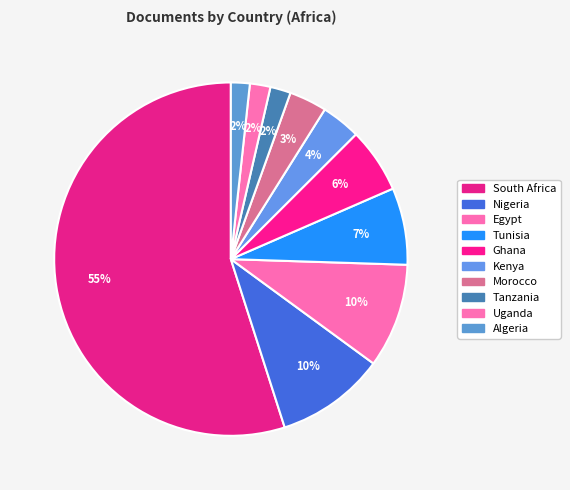

Count the number of slices in the pie.

10